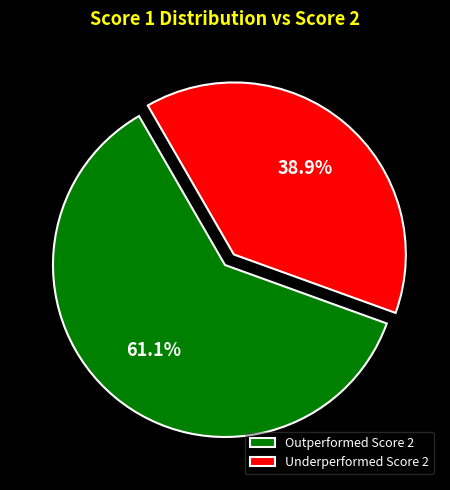

What is the ratio of the value at Underperformed Score 2 to the value at Outperformed Score 2?

0.6